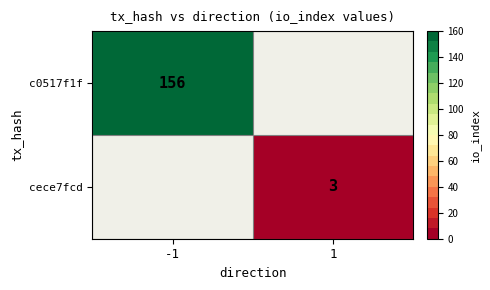

Is it true that cece7fcd equals 5 at 1?

False